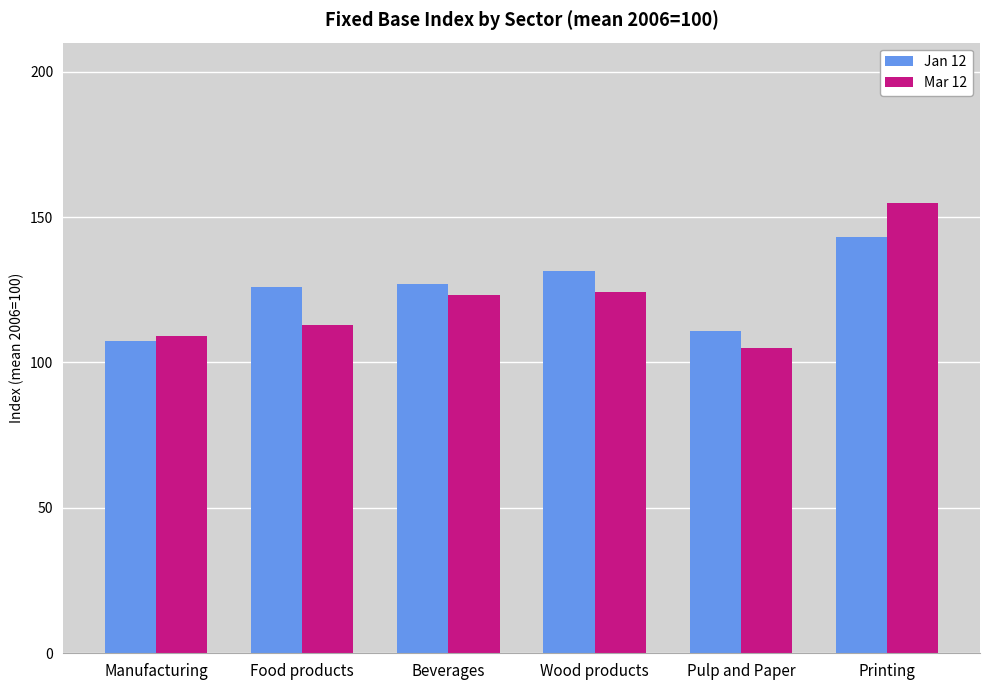

What is the sum of all Jan 12 values?

746.0